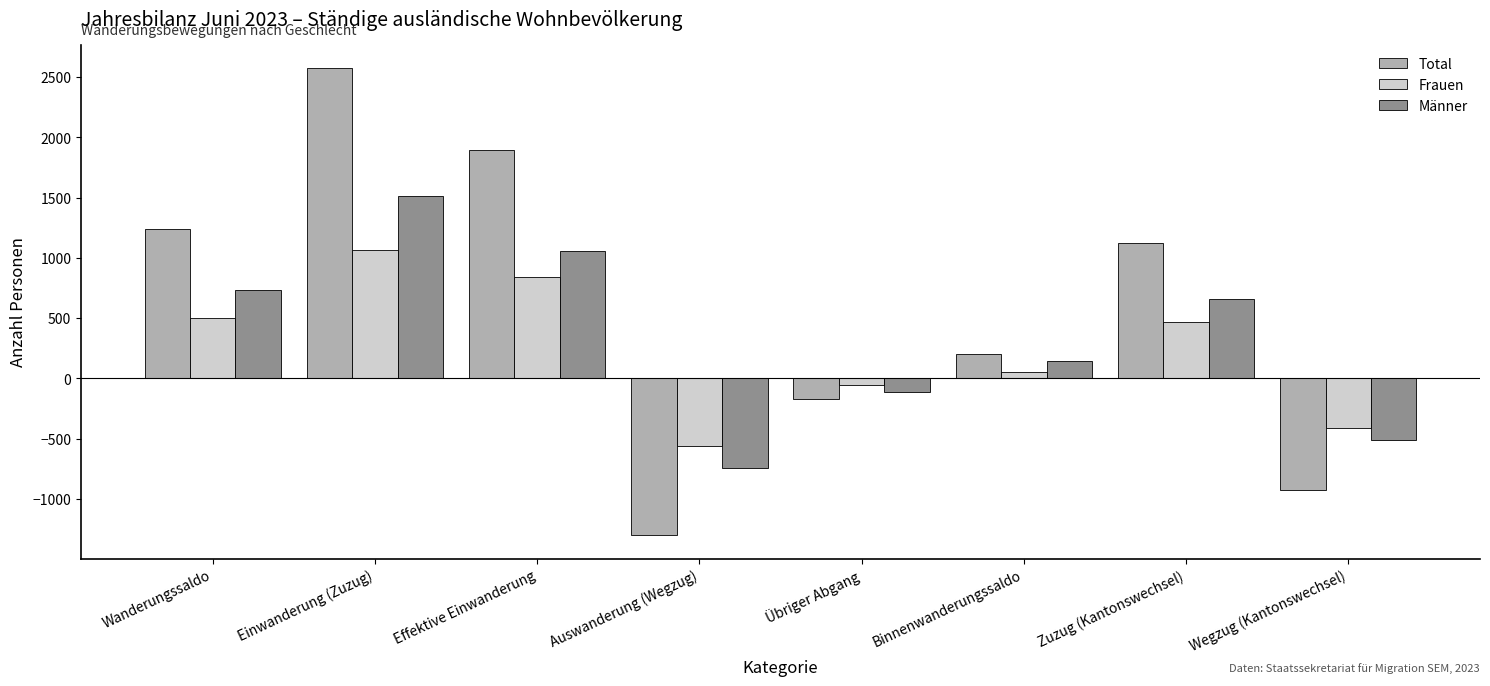

What is the difference between the highest and lowest values at Effektive Einwanderung?

1054